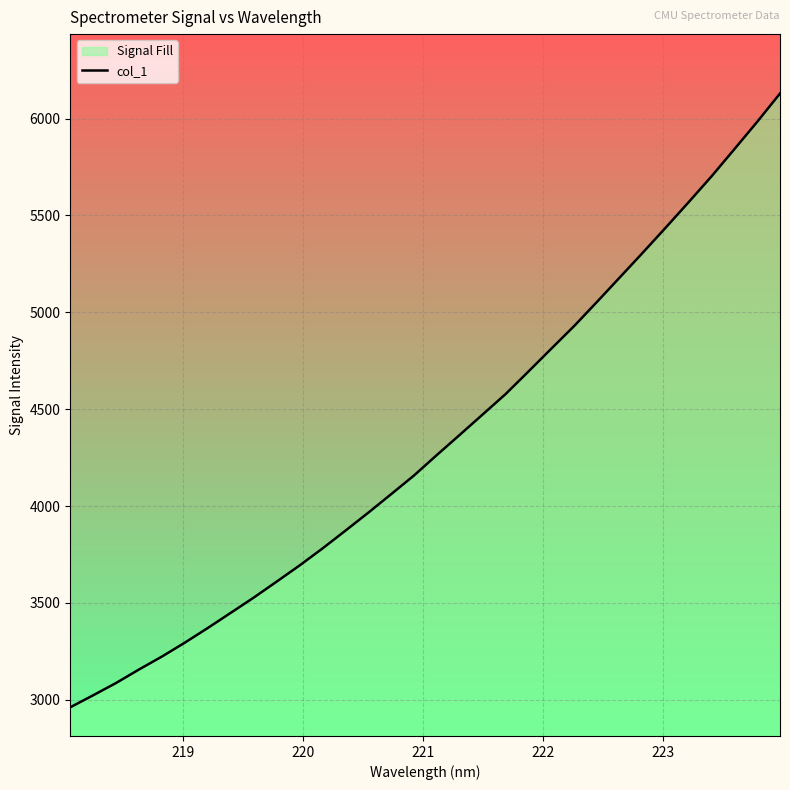

What is the greatest value displayed?

6129.3